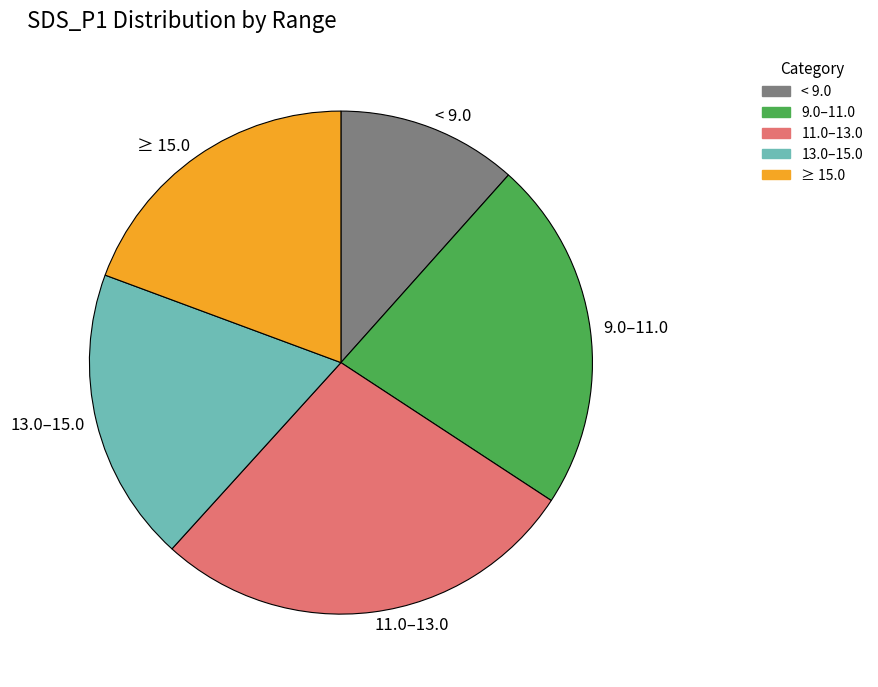

Is 9.0–11.0 the majority of the pie?

No